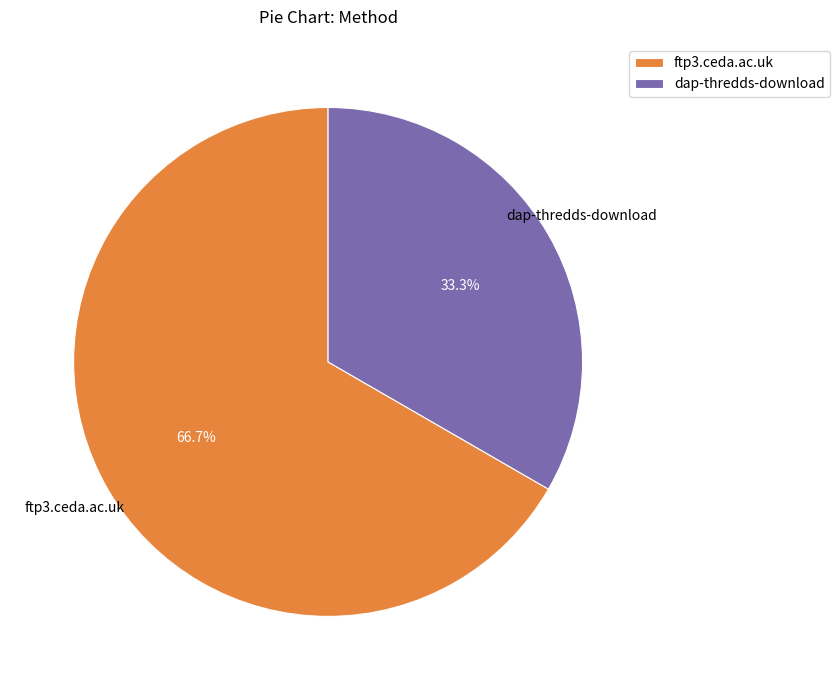

Rank the categories by value from highest to lowest.

ftp3.ceda.ac.uk, dap-thredds-download